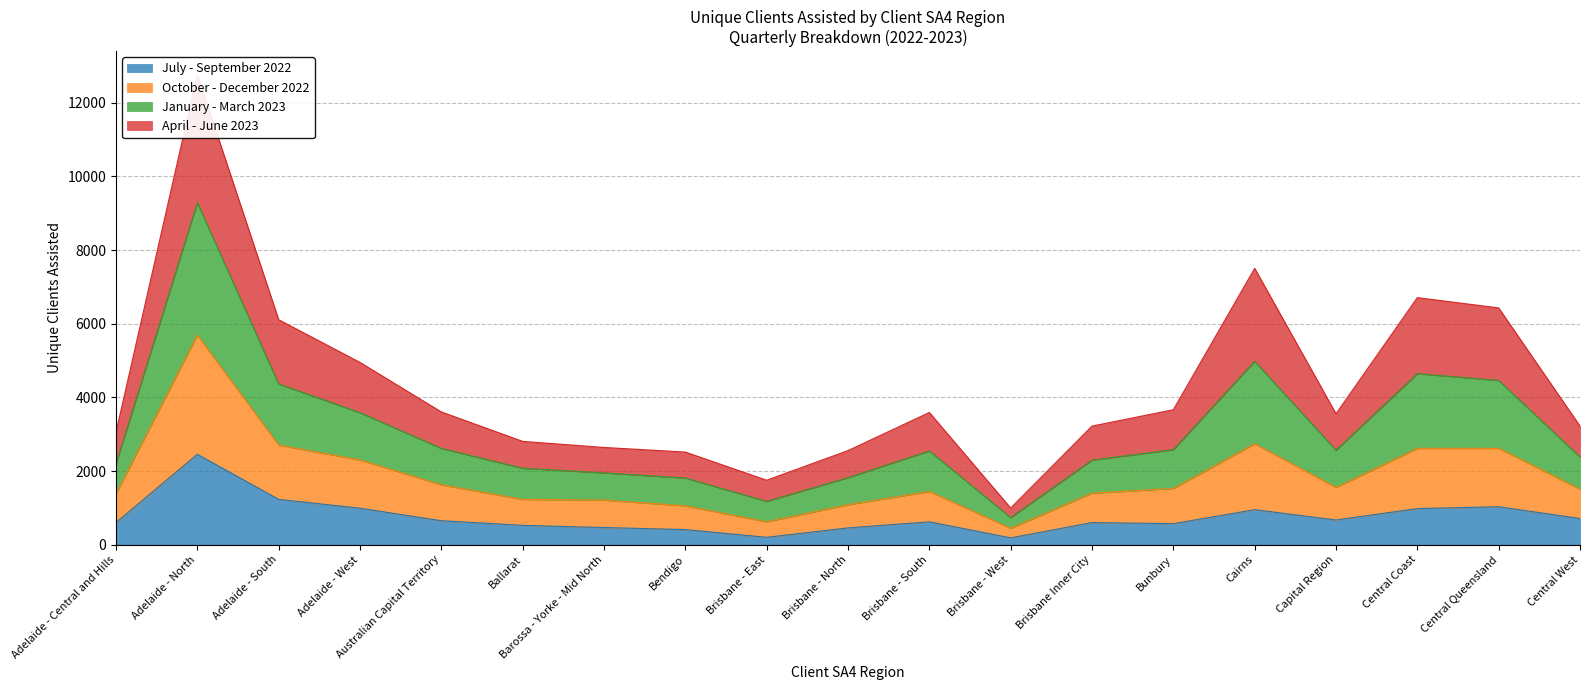

True or false: October - December 2022 and January - March 2023 intersect in this chart.

False